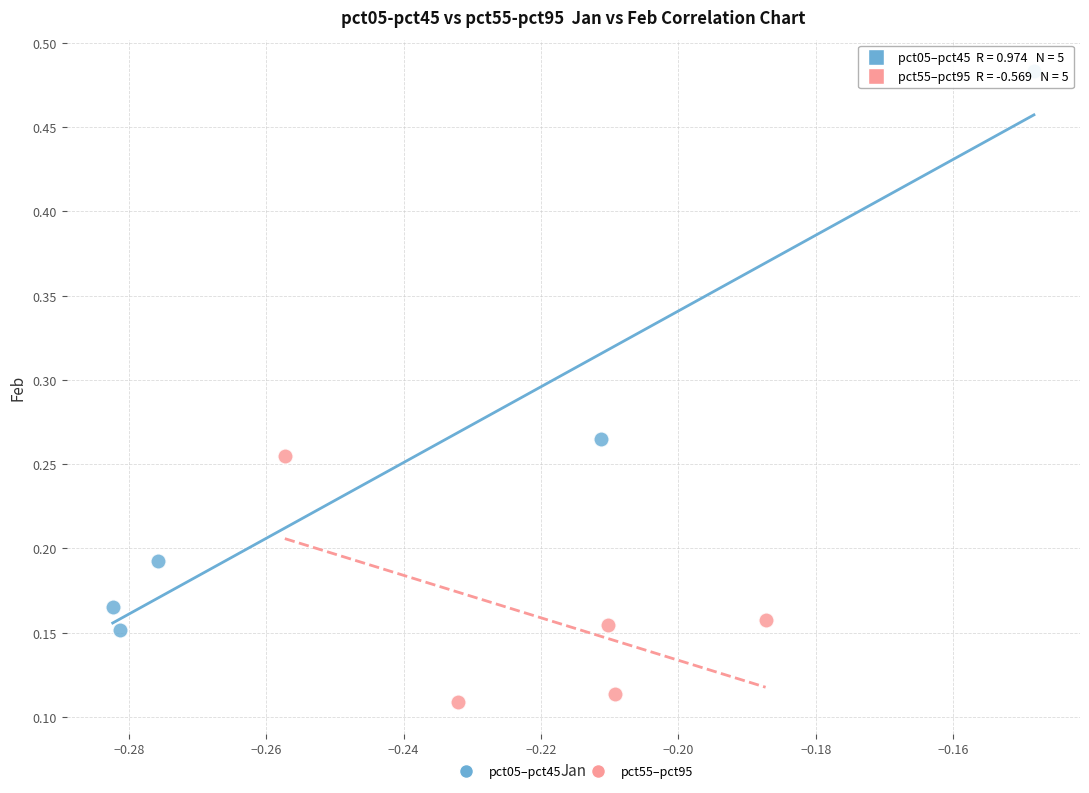

Which series contains the highest Y value?

pct05–pct45